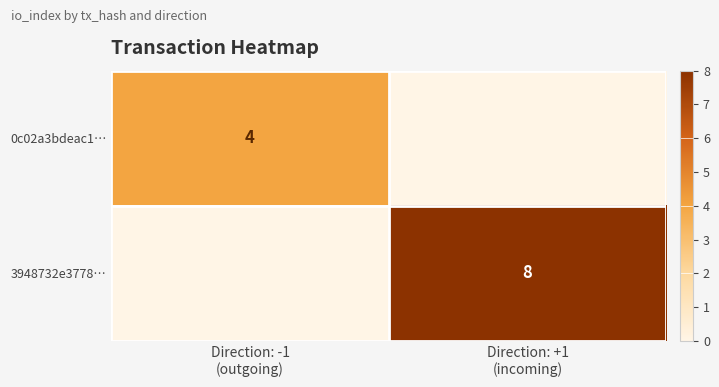

How many data points in 0c02a3bdeac1… are less than 4?

1